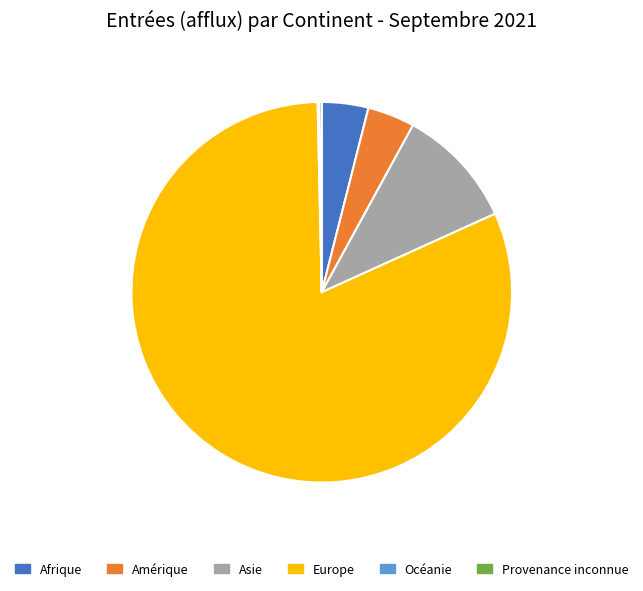

Which category has the smallest portion of the pie?

Océanie